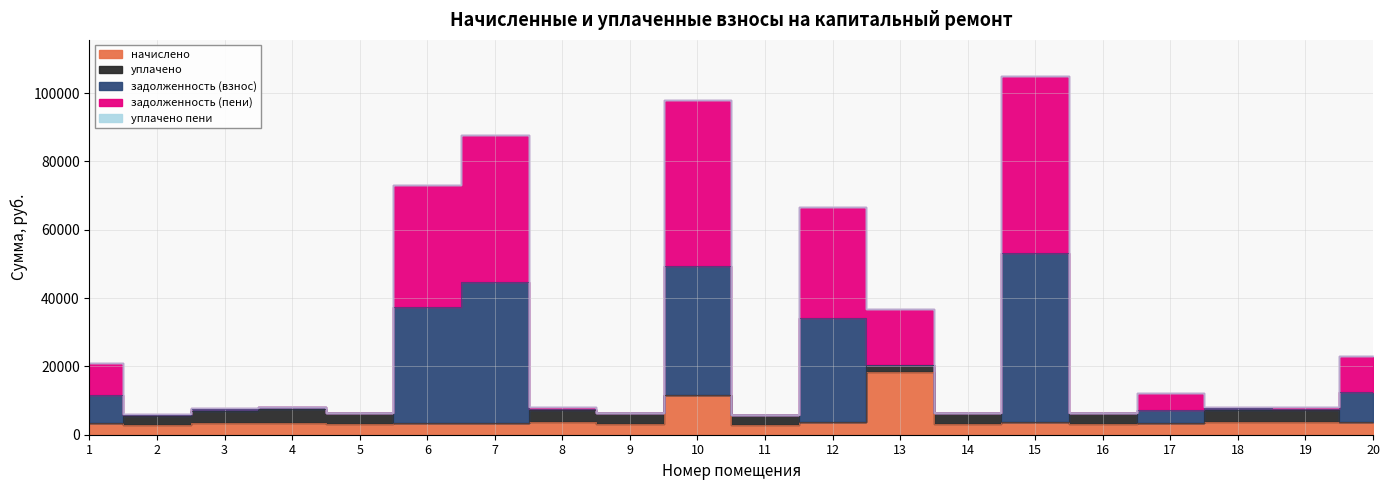

Which series has the widest spread of values?

задолженность (пени)